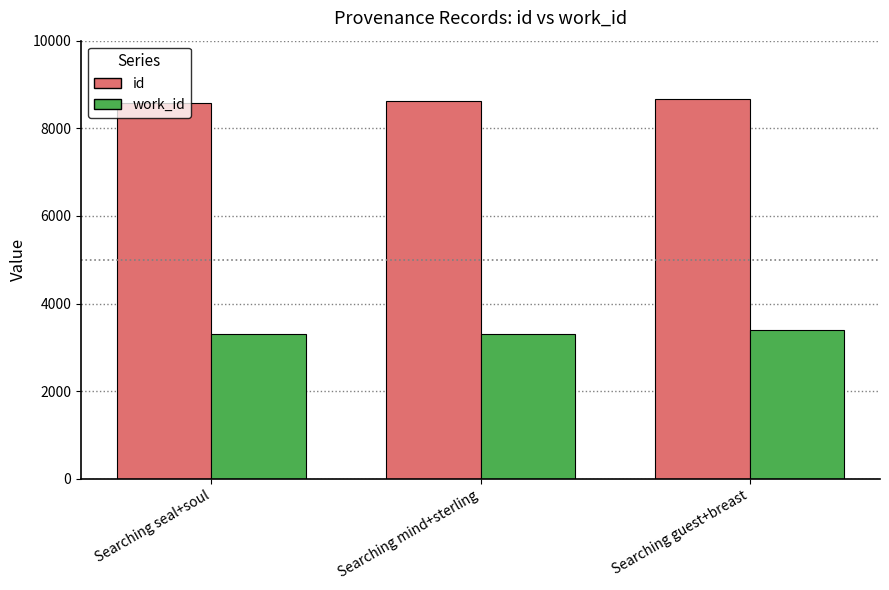

Does the chart contain any negative values?

No